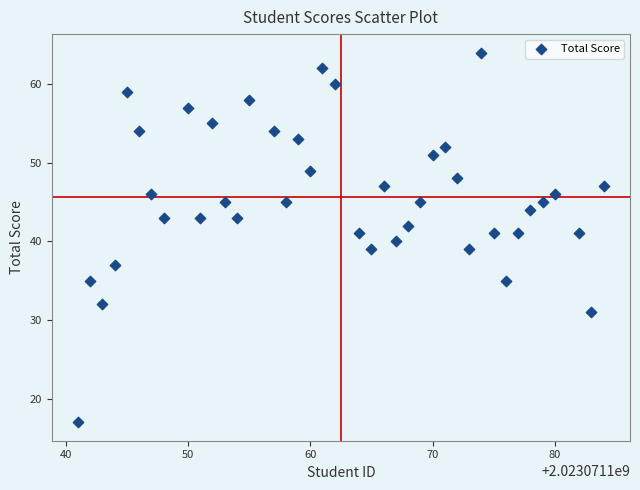

What is the range of X values (max minus min)?

43